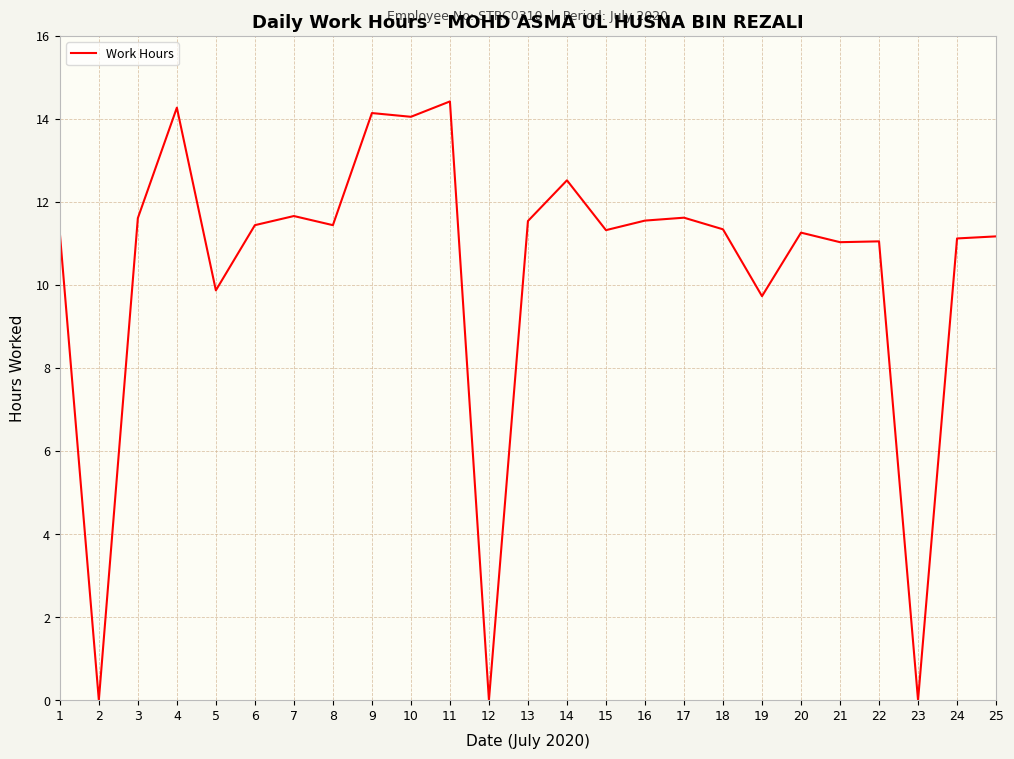

Where is the first local minimum?

2